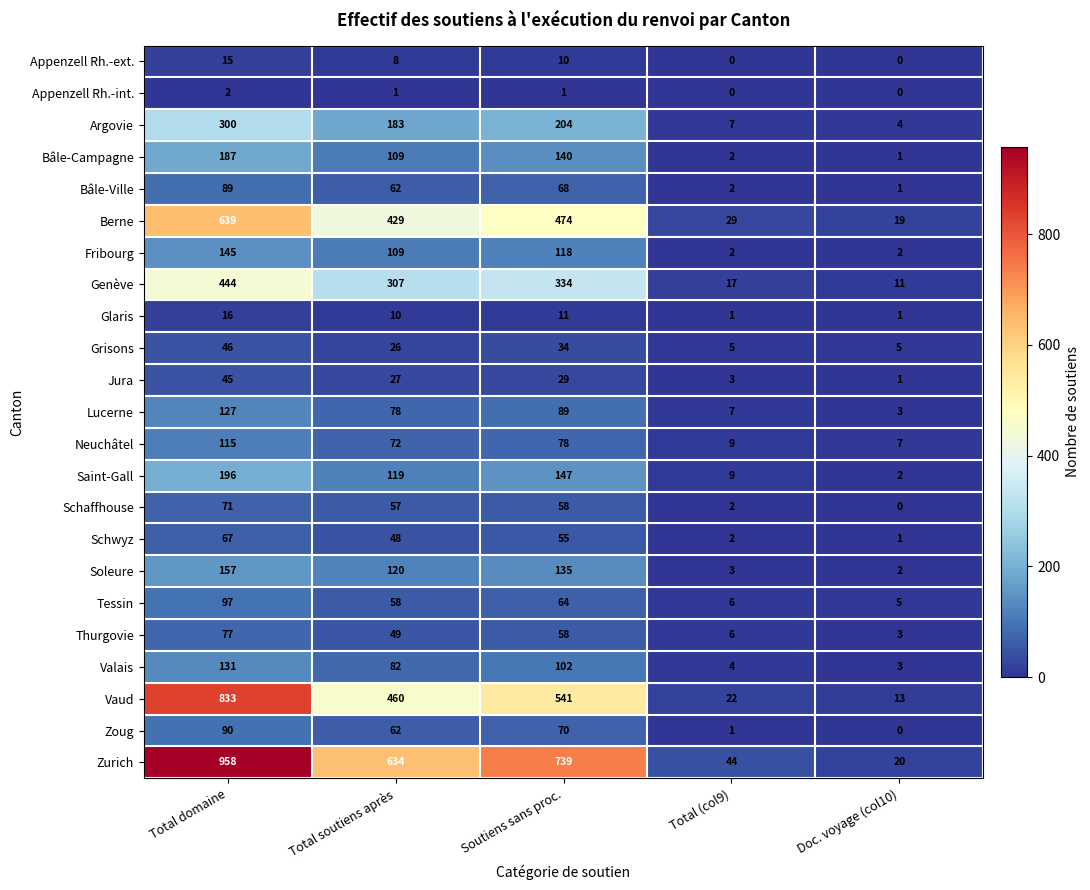

At how many categories does at least one series exceed 928?

1